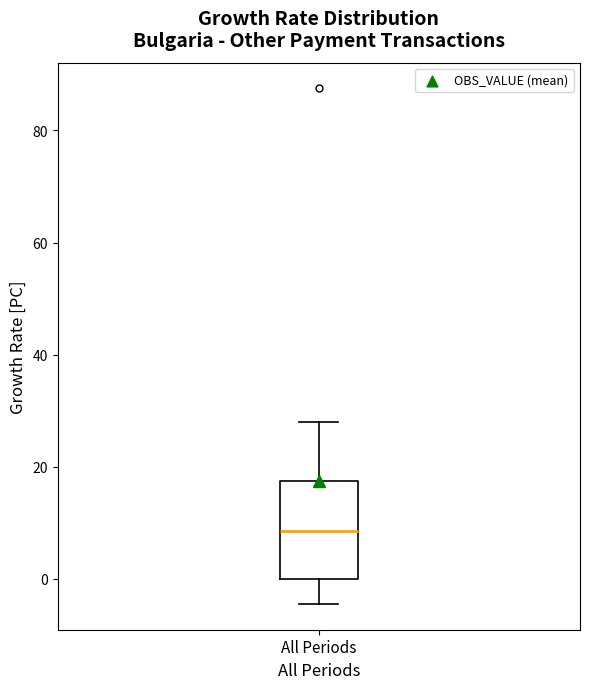

Transcribe this box plot: give where the median line is, the range the box spans, and where the two whiskers end, as read against the y-axis. The values are not printed on the chart, so give them approximately, as read against the axis.

median 8, box 0 to 18, whiskers -4 to 28